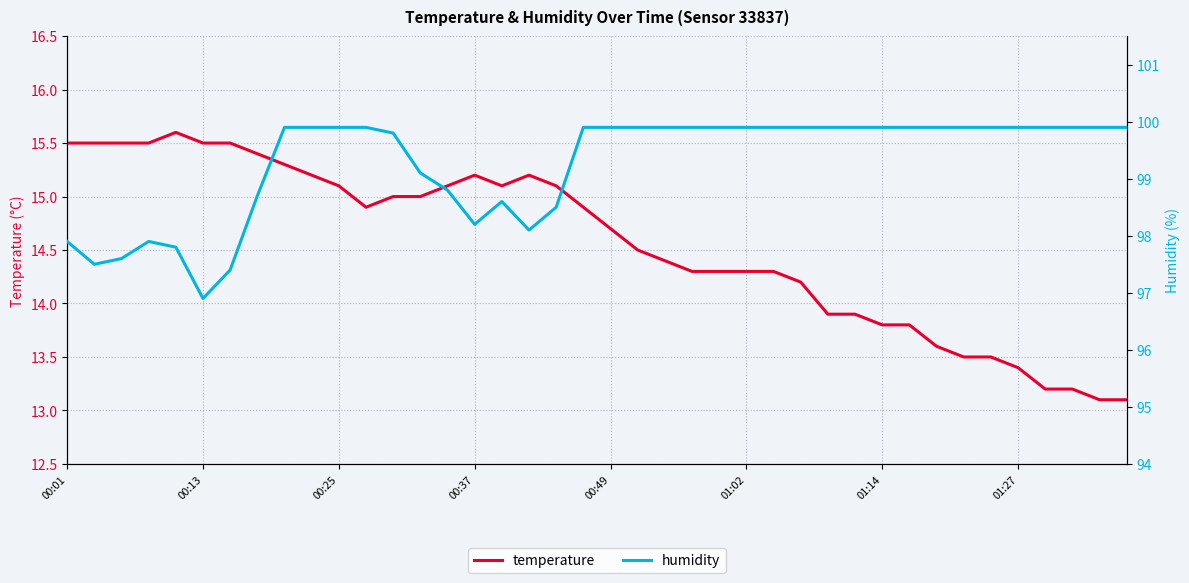

True or false: humidity and temperature intersect in this chart.

False